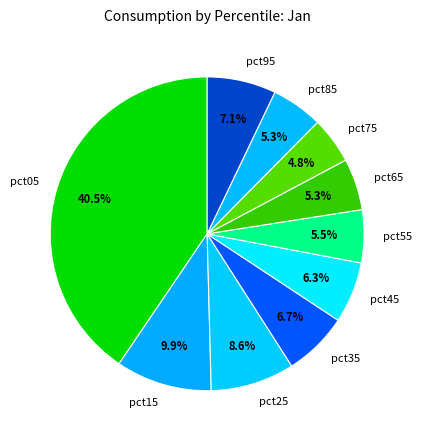

What is the largest slice in the pie chart?

pct05